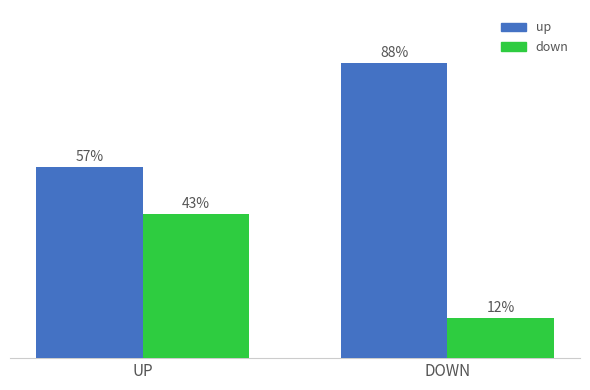

At UP, list the series in order from smallest to largest.

down, up